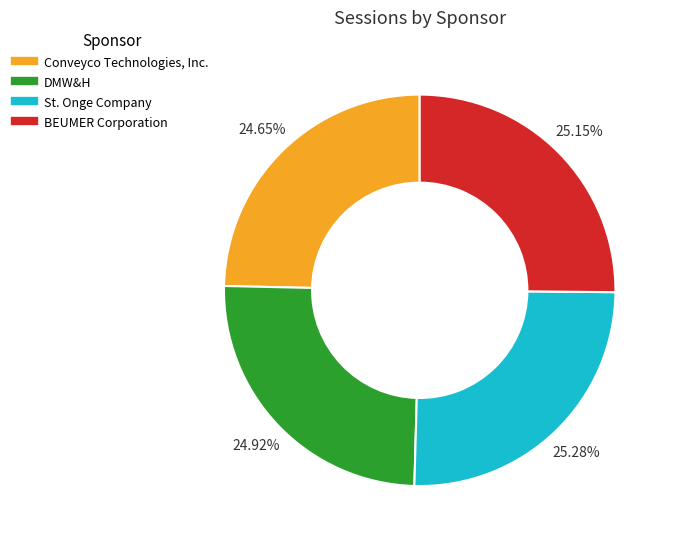

The DMW&H slice represents 17% of the pie. True or false?

False